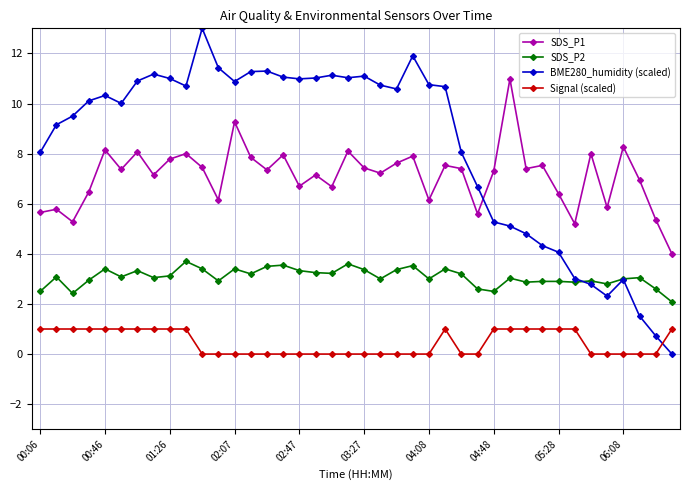

True or false: Signal (scaled) and SDS_P1 cross at least once.

False